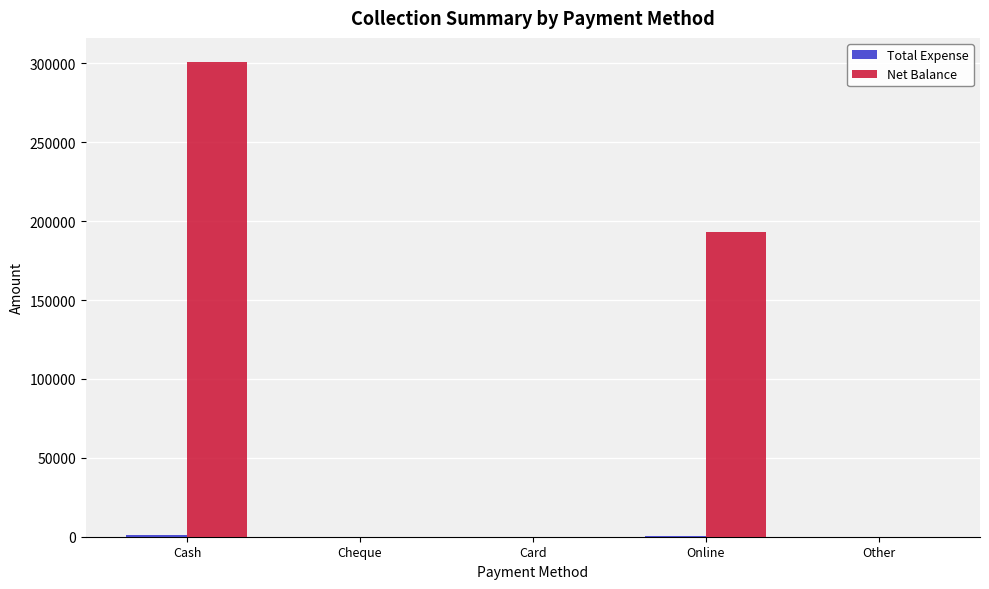

At which category does the chart reach its peak across all series?

Cash